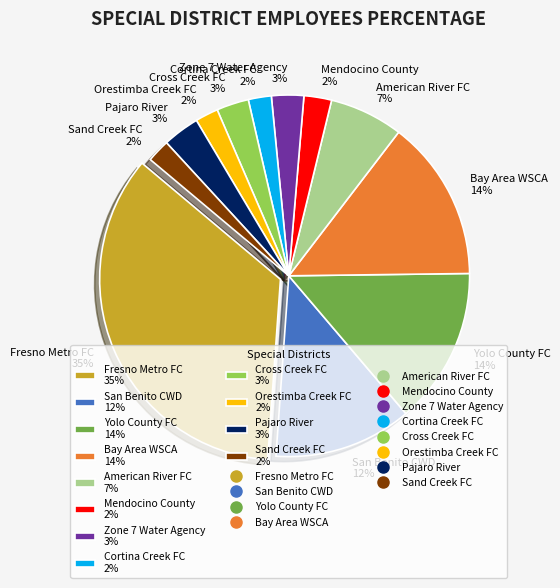

Approximately how many times larger is the value at Bay Area WSCA 14% compared to Orestimba Creek FC 2%?

7.0